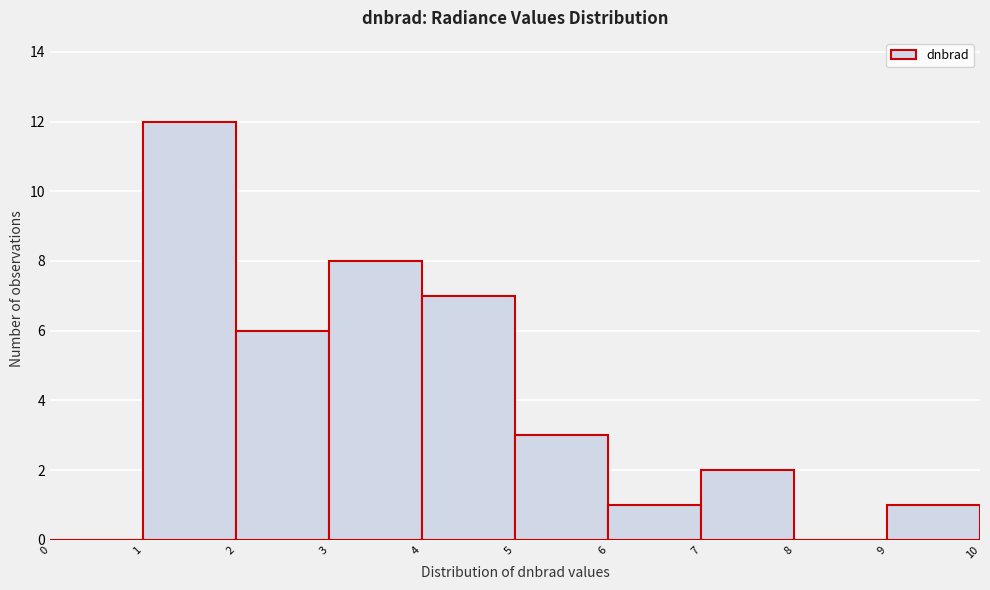

Reading left to right, transcribe this chart: for each bar, give the range it covers on the x-axis and its height. The values are not printed on the chart, so give them approximately, as read against the axis.

0 to 1: 0
1 to 2: 12
2 to 3: 6
3 to 4: 8
4 to 5: 7
5 to 6: 3
6 to 7: 1
7 to 8: 2
8 to 9: 0
9 to 10: 1